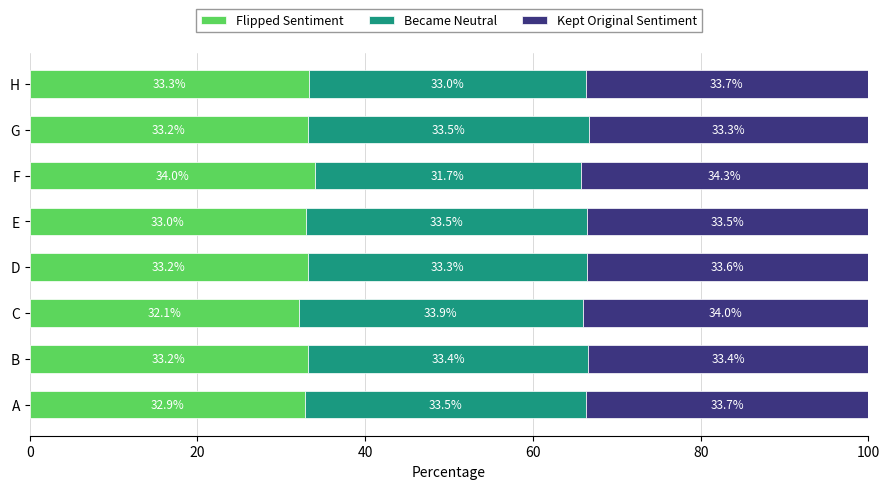

What is the lowest value of the Flipped Sentiment series?

32.1